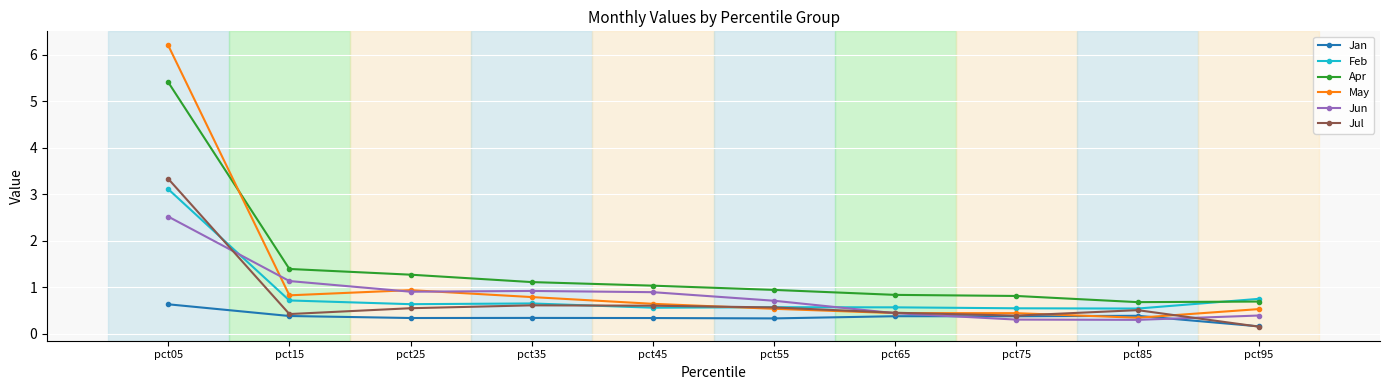

The Jun series shows 0.4 at pct45. True or false?

False